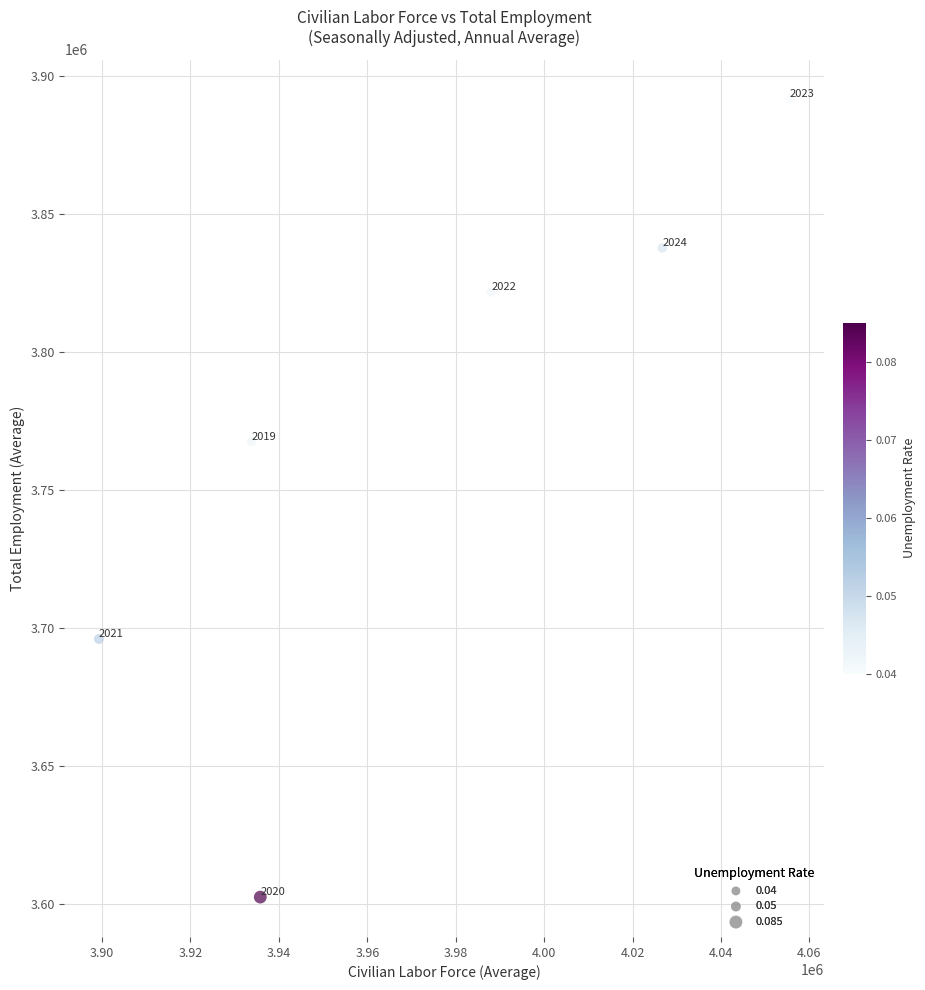

What Y value in the scatter plot is closest to 3746890?

3767333